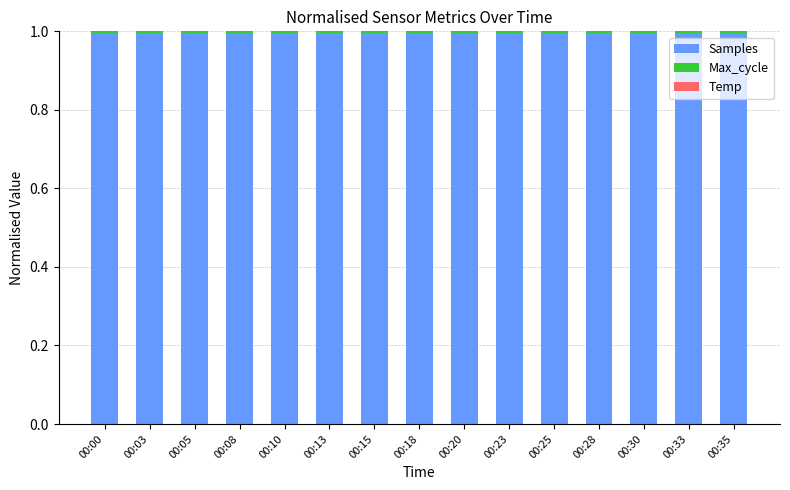

The Samples series shows 1.4 at 00:13. True or false?

False